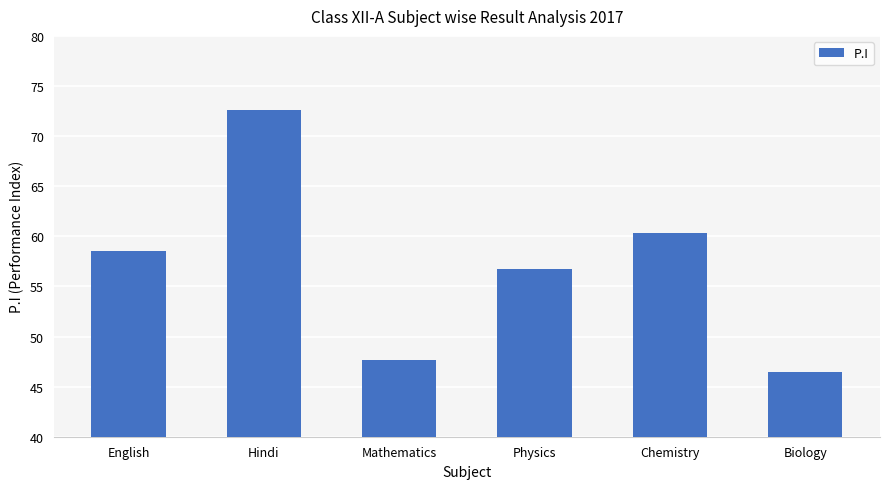

Approximately how many times larger is the value at Physics compared to Chemistry?

0.9